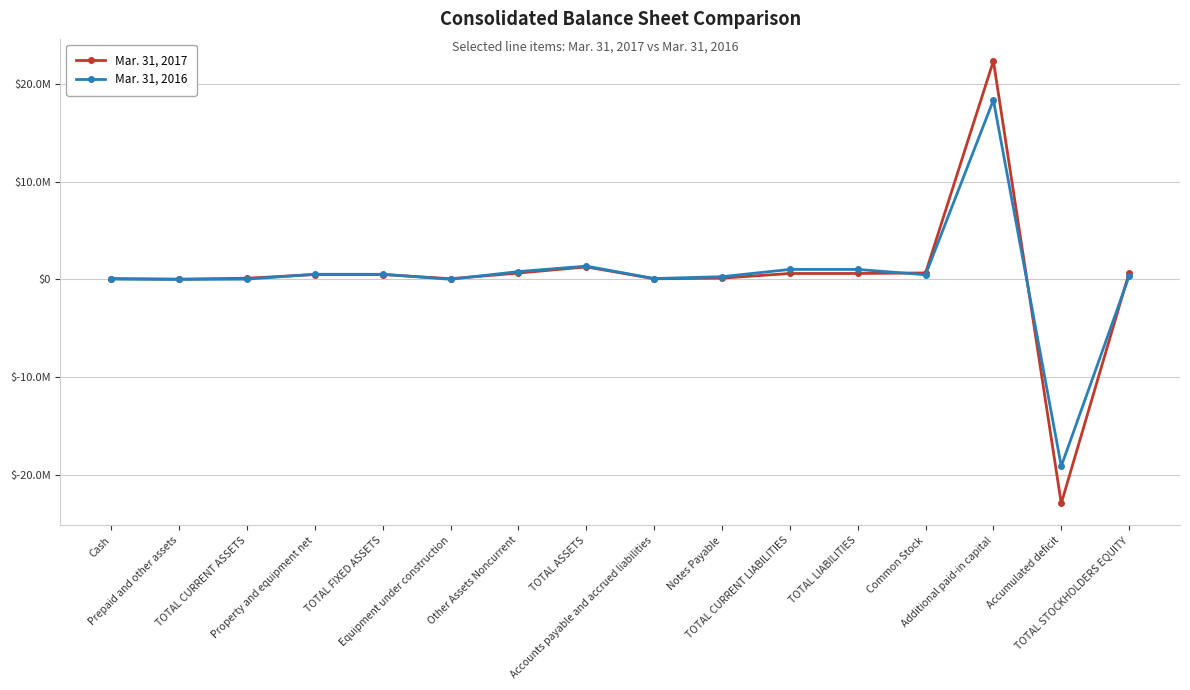

Which series has the largest range (max minus min)?

Mar. 31, 2017